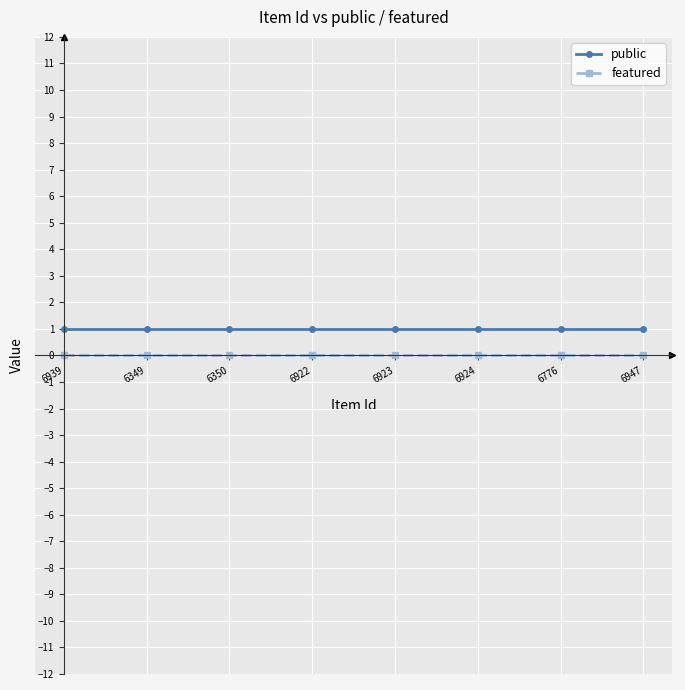

True or false: public and featured cross at least once.

False